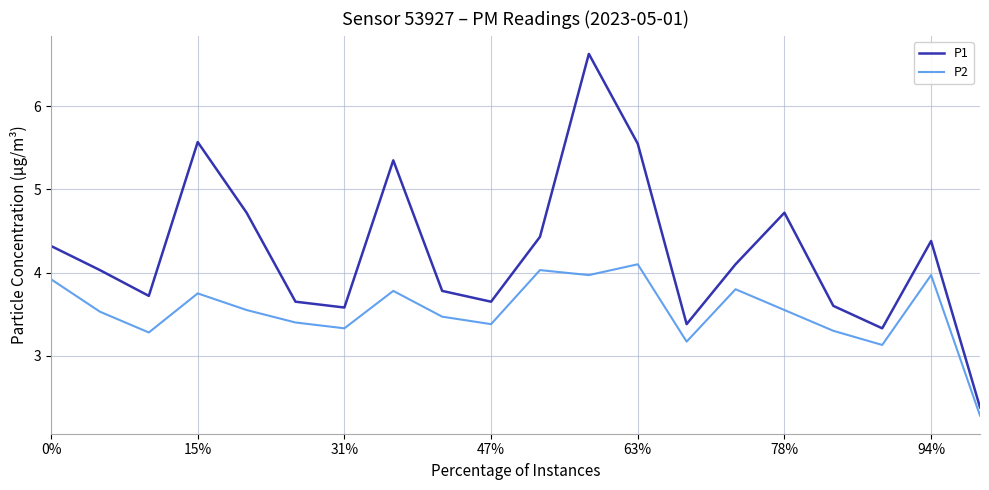

List the series in order of their peak value, lowest first.

P2, P1